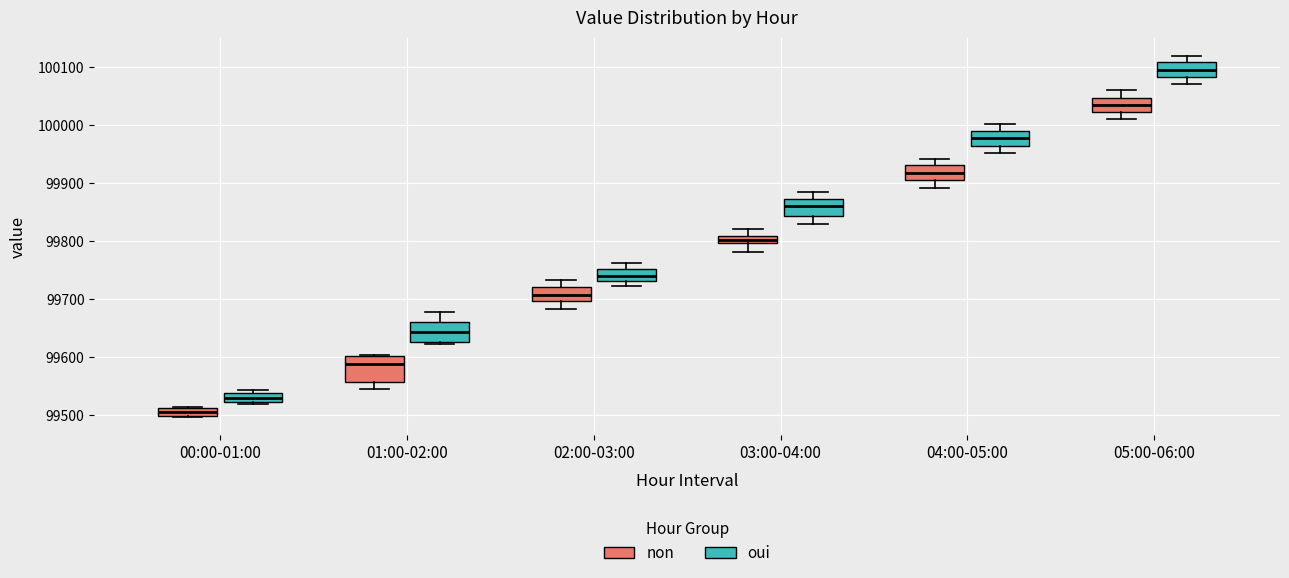

Which box is the tallest, from its lower edge to its upper edge?

01:00-02:00 (non)